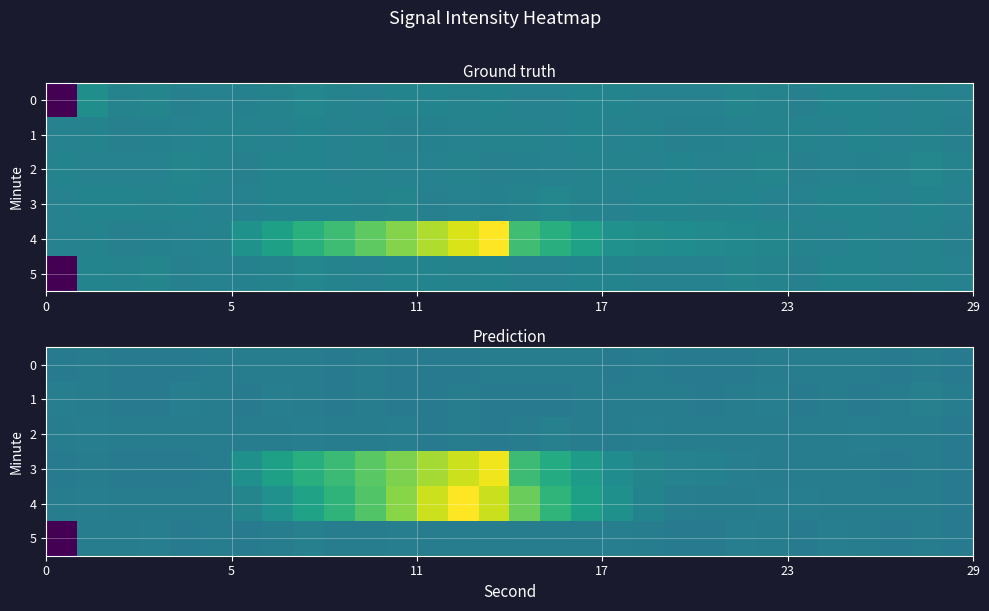

What is the difference between the maximum and minimum values in the 5 series?

37.7